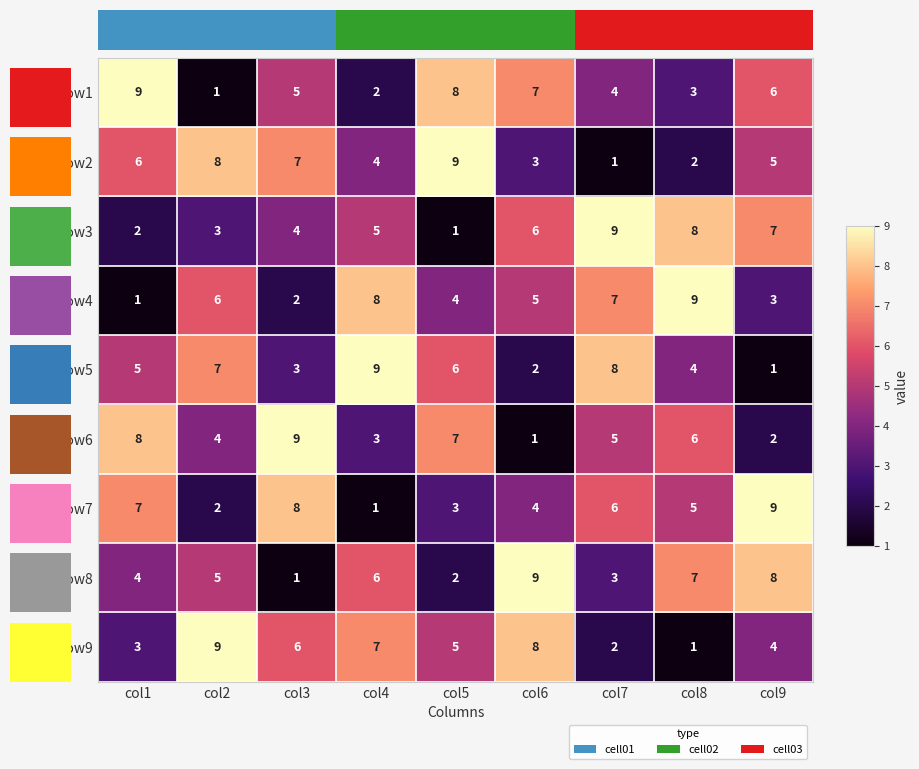

Which category has the highest value in the row1 series?

col1